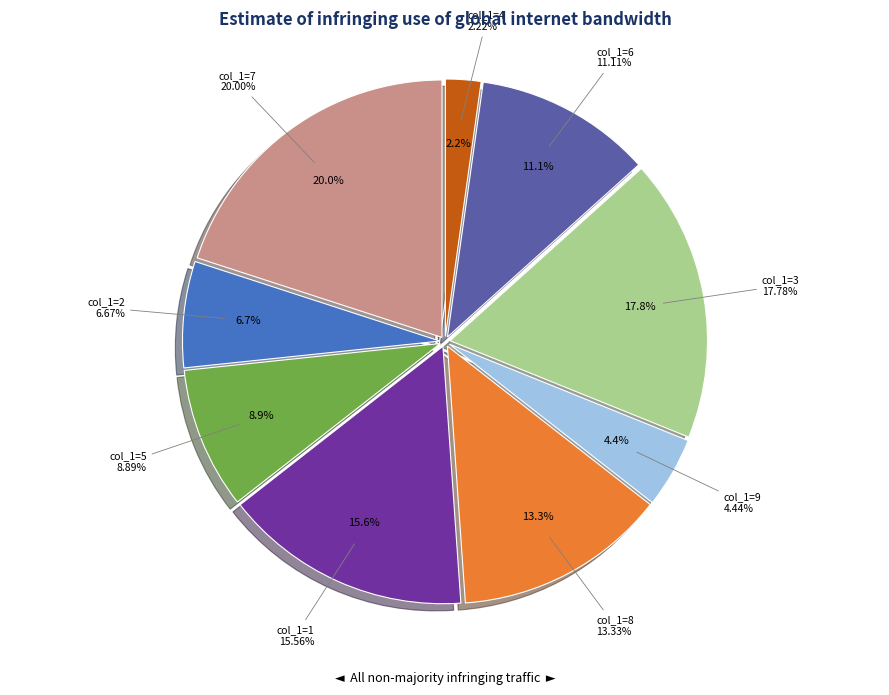

To the nearest percent, what is the difference between the 3 and 2 slice percentages?

11%